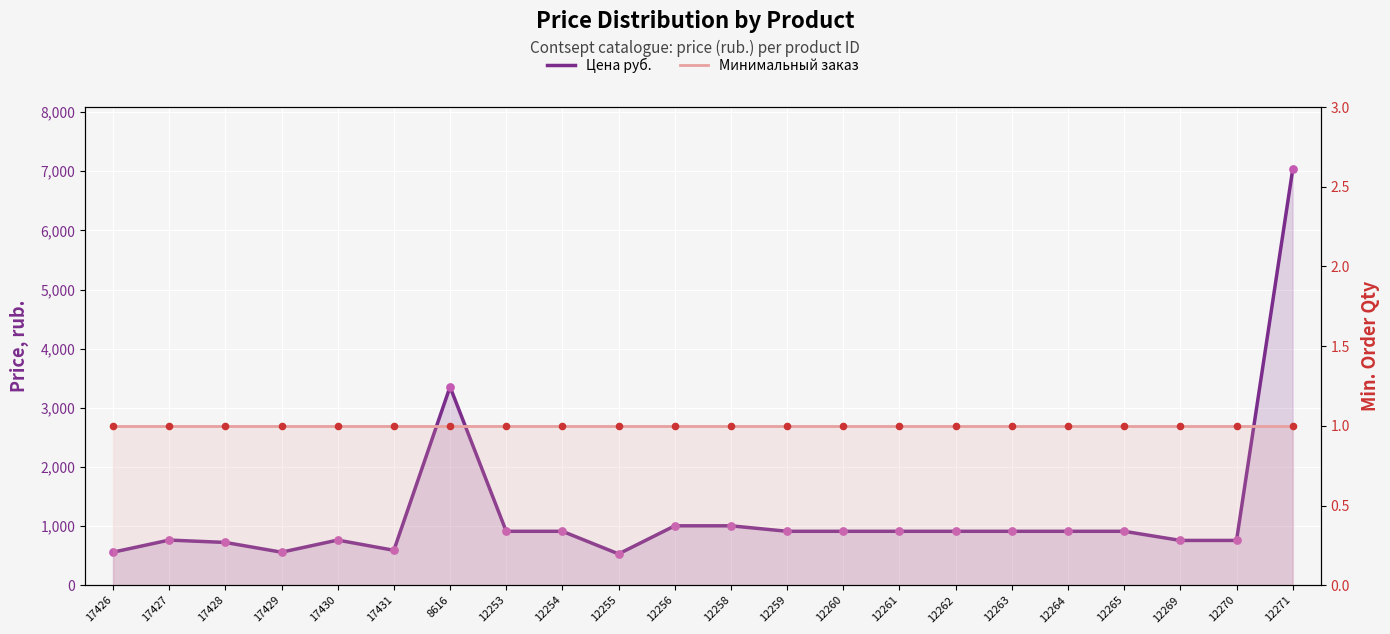

Which series reaches the minimum Y coordinate?

Минимальный заказ